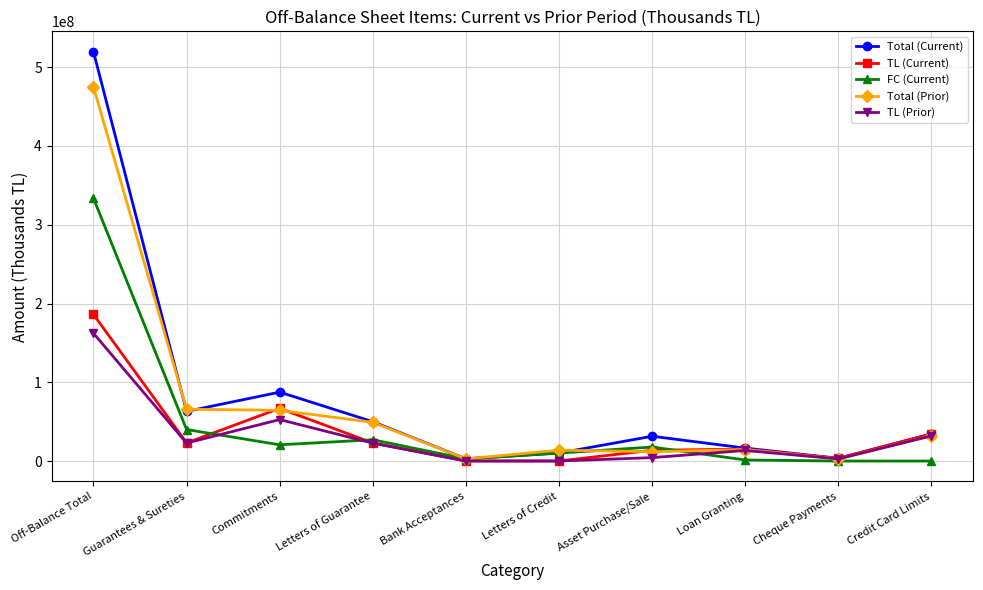

Which category has the highest value across all series?

Off-Balance Total